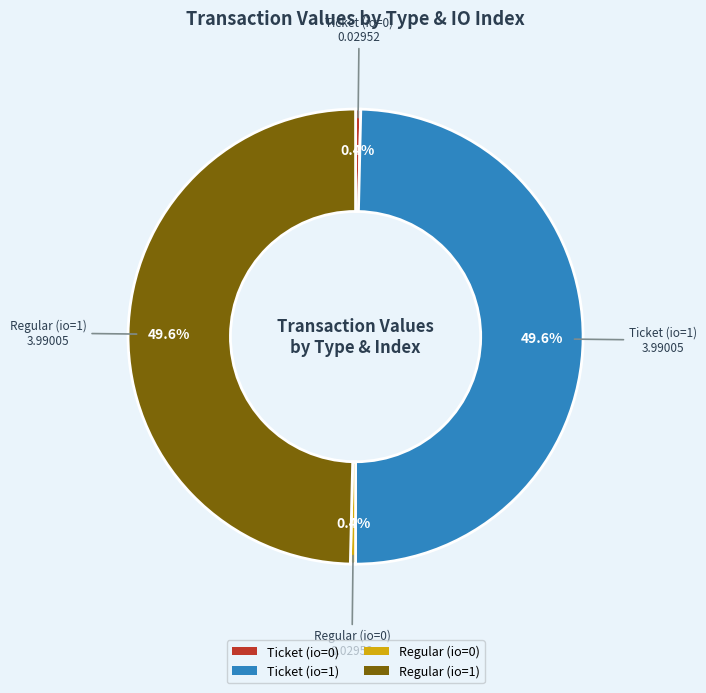

True or false: Ticket (io=0) accounts for 13% of the total.

False